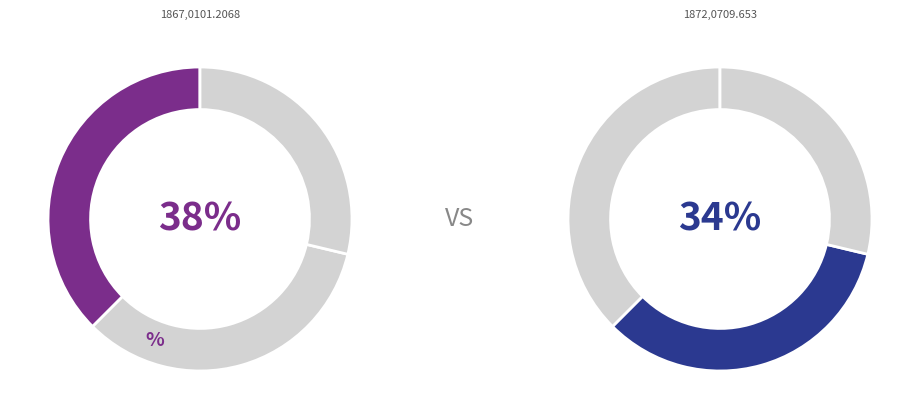

To the nearest percent, what portion does 1867,0101.2068 represent?

38%